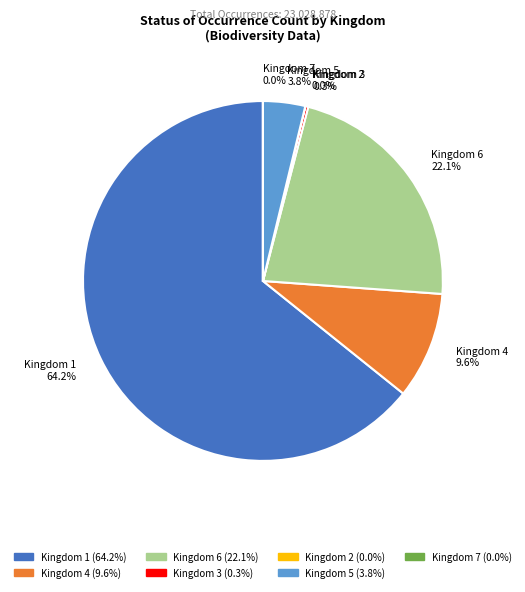

Which category accounts for the majority?

Kingdom 1 64.2%